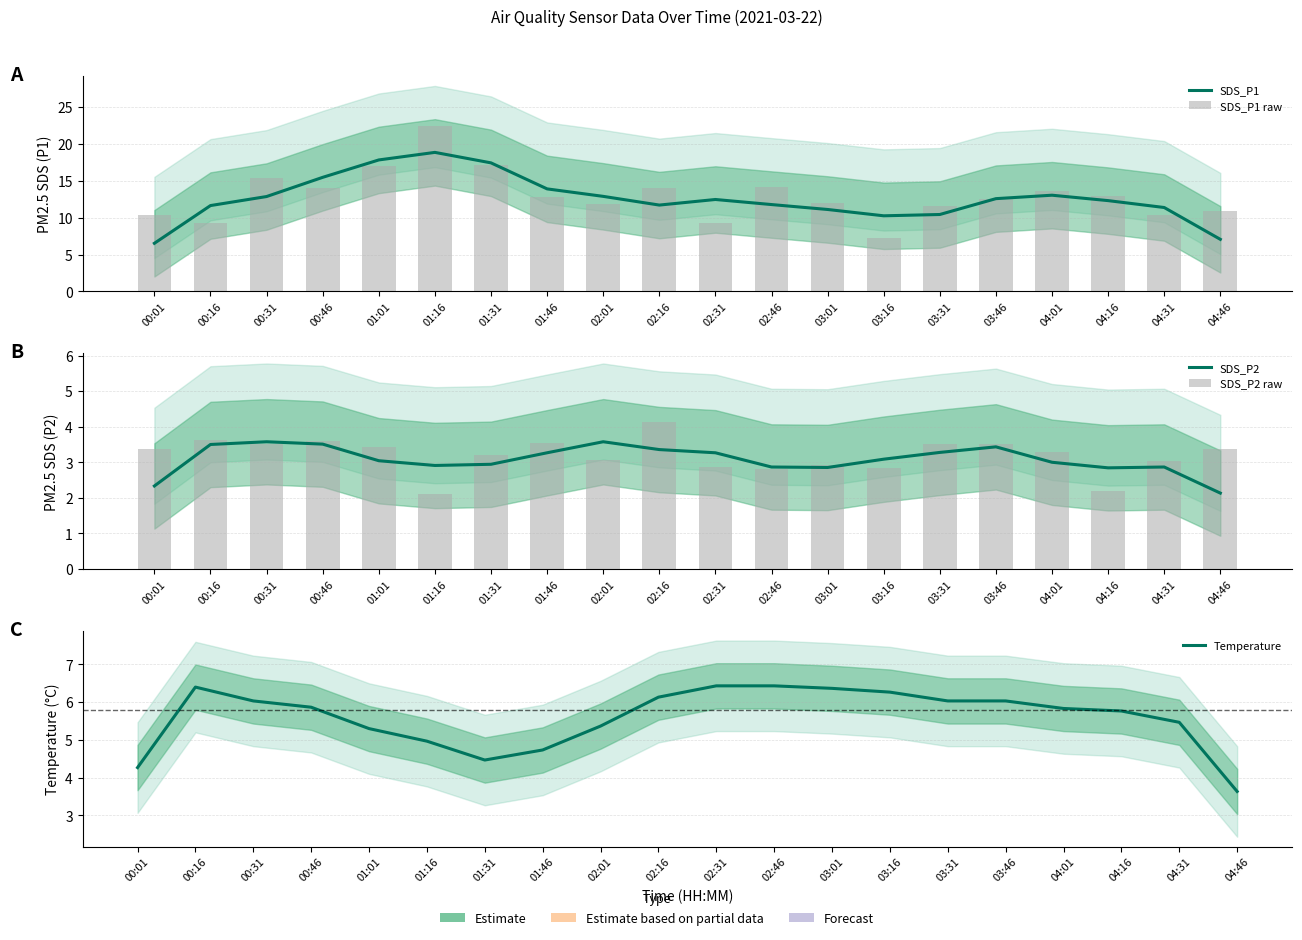

What are all the series names shown in the legend?

SDS_P1, SDS_P1 raw, SDS_P2, SDS_P2 raw, Temperature